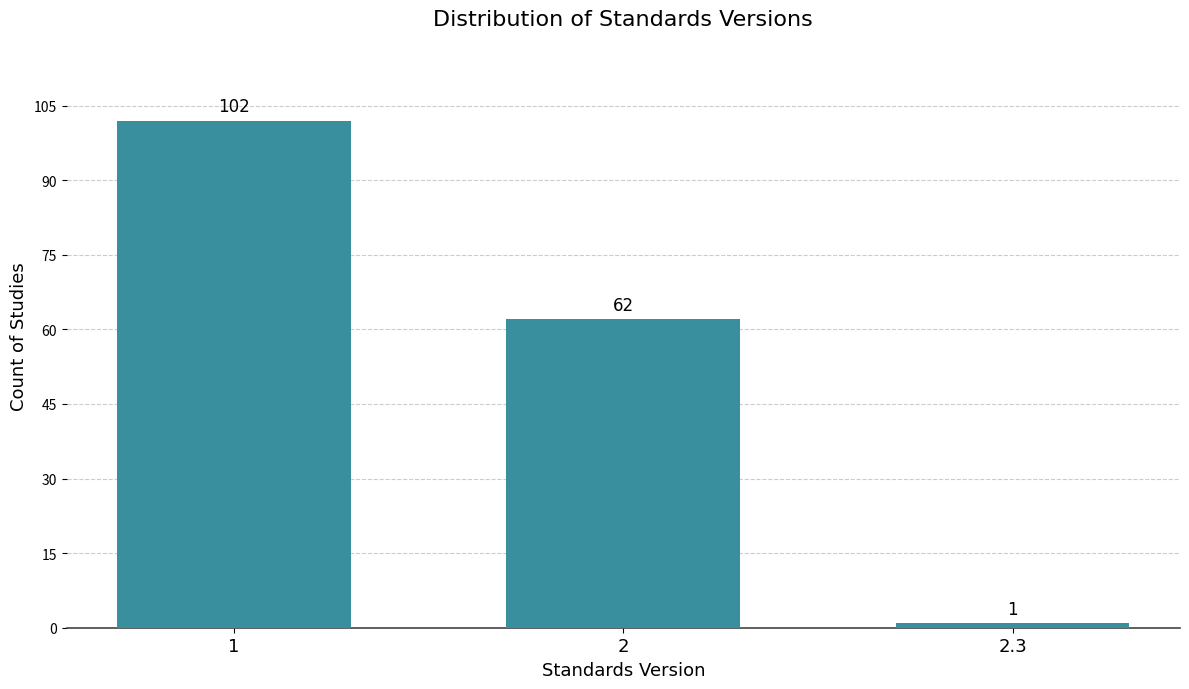

Reading left to right, list all the values displayed in this chart.

102	62	1